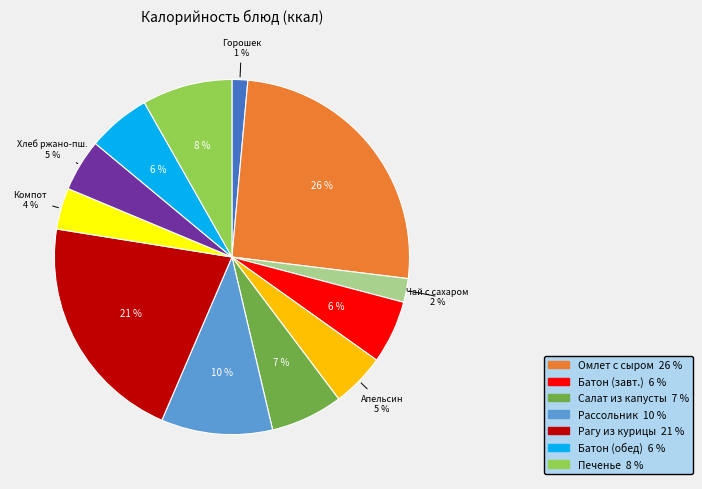

Does any single category account for the majority?

No